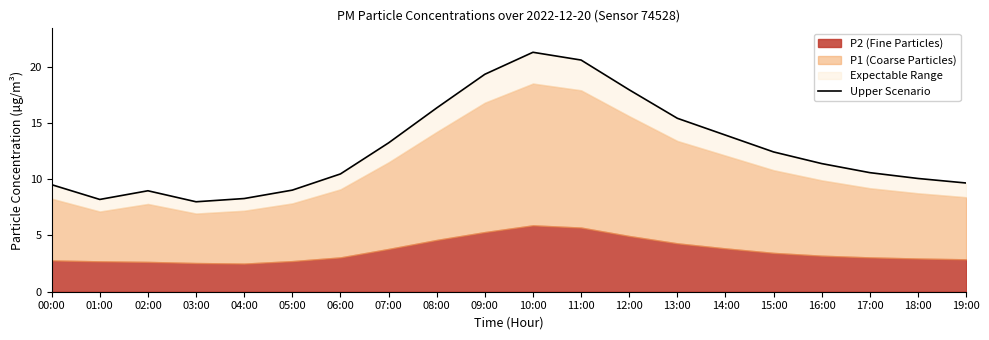

Reading left to right, list all the values displayed in this chart.

00:00=9.5	01:00=8.2	02:00=9.0	03:00=8.0	04:00=8.3	05:00=9.0	06:00=10.5	07:00=13.2	08:00=16.3	09:00=19.3	10:00=21.3	11:00=20.6	12:00=17.9	13:00=15.4	14:00=13.9	15:00=12.4	16:00=11.4	17:00=10.6	18:00=10.1	19:00=9.7